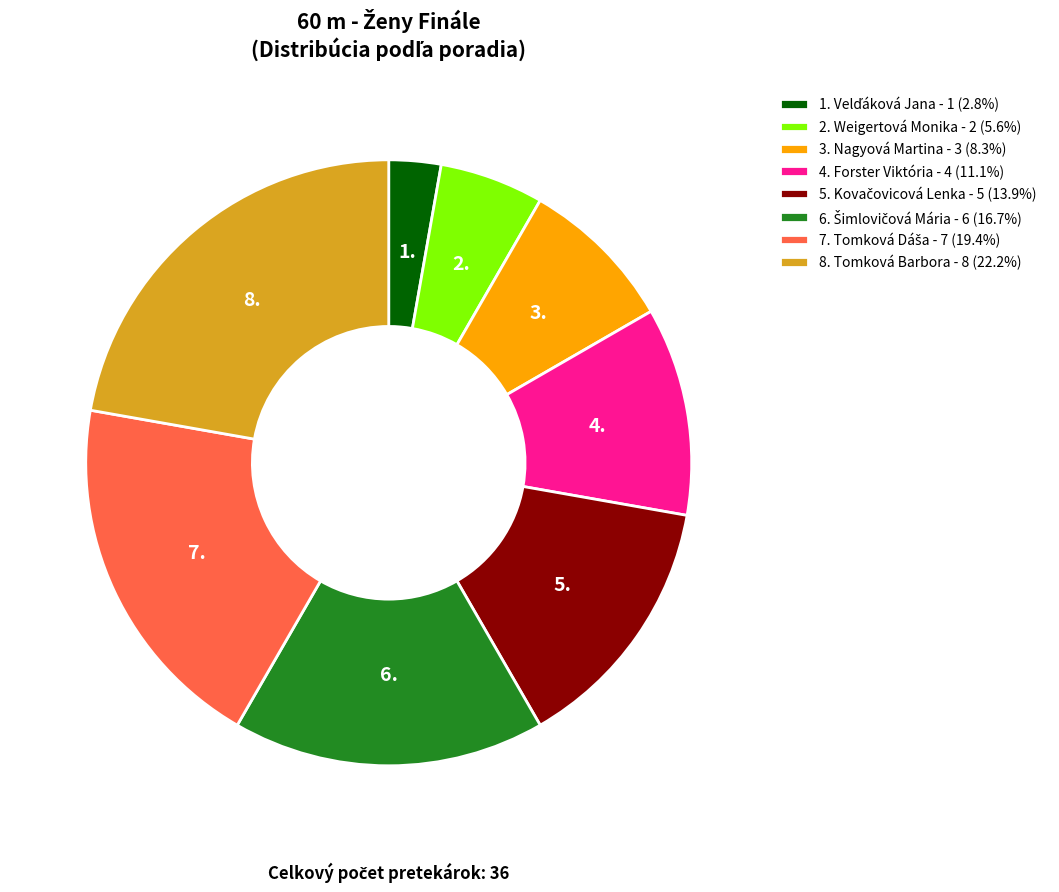

Is there any slice that represents more than half of the pie?

No